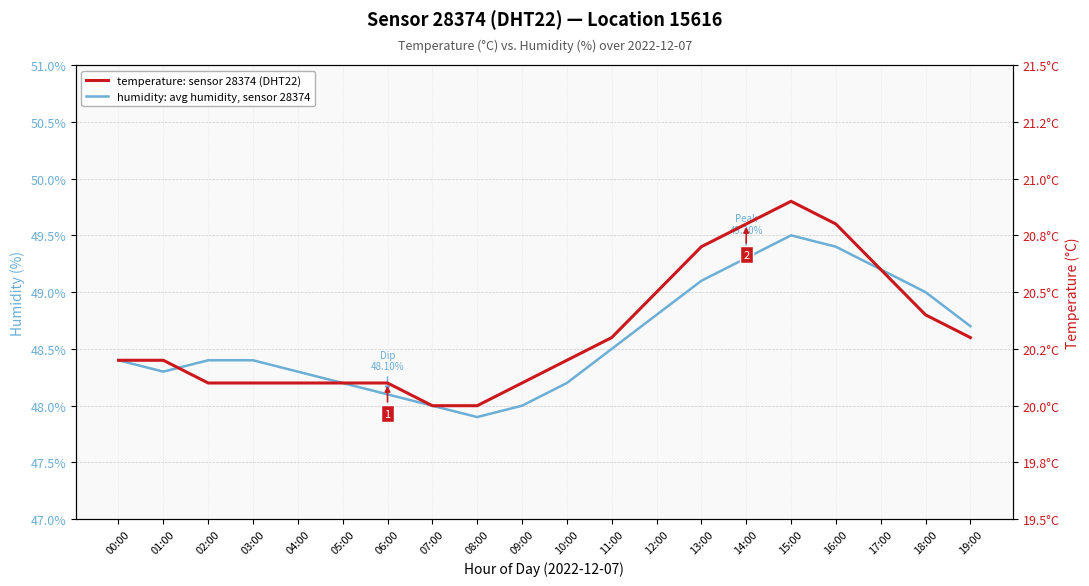

Which series changed the most between 00:00 and 18:00?

humidity: avg humidity, sensor 28374